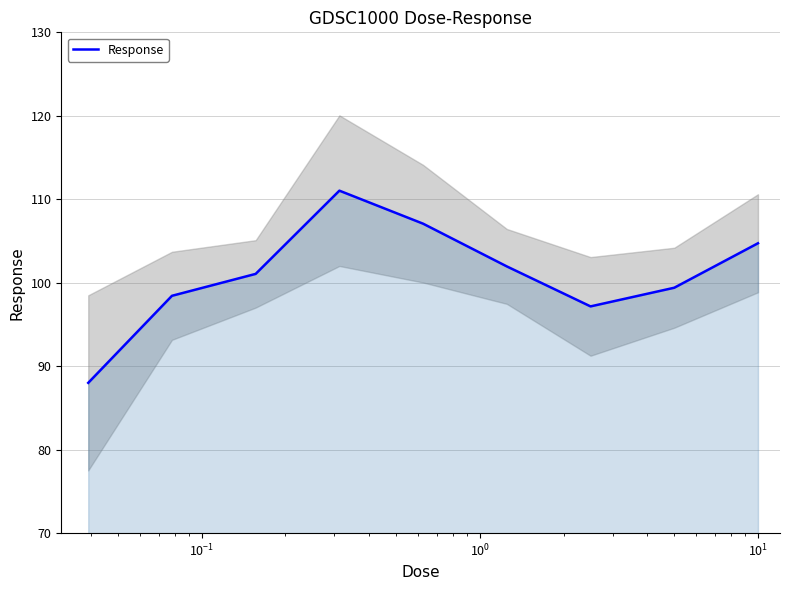

Does the chart have visible grid lines?

Yes